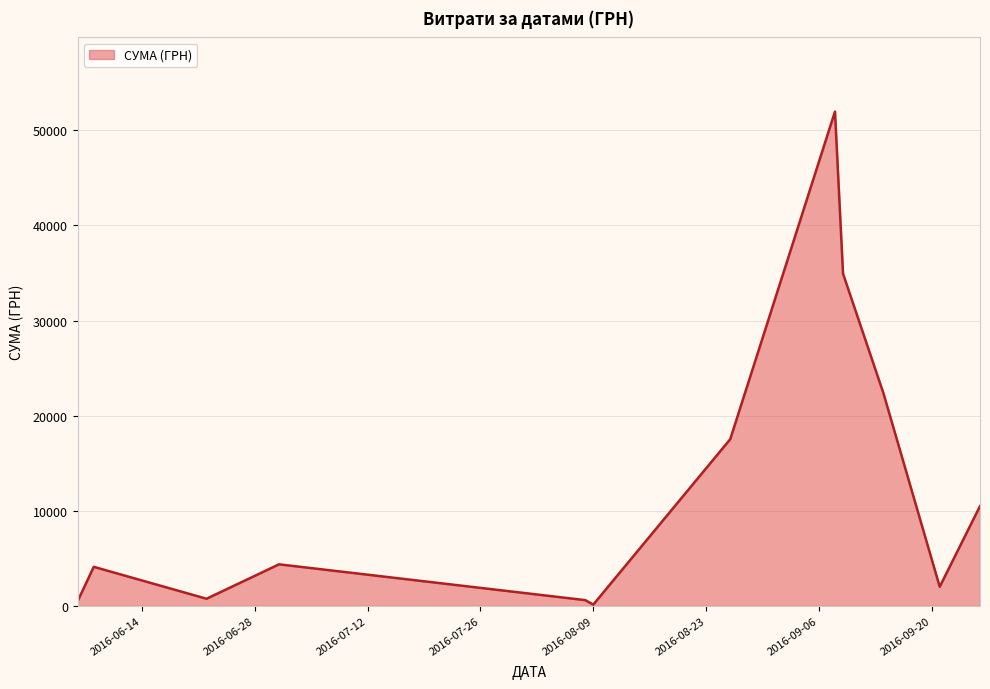

What is the greatest value displayed?

51980.0